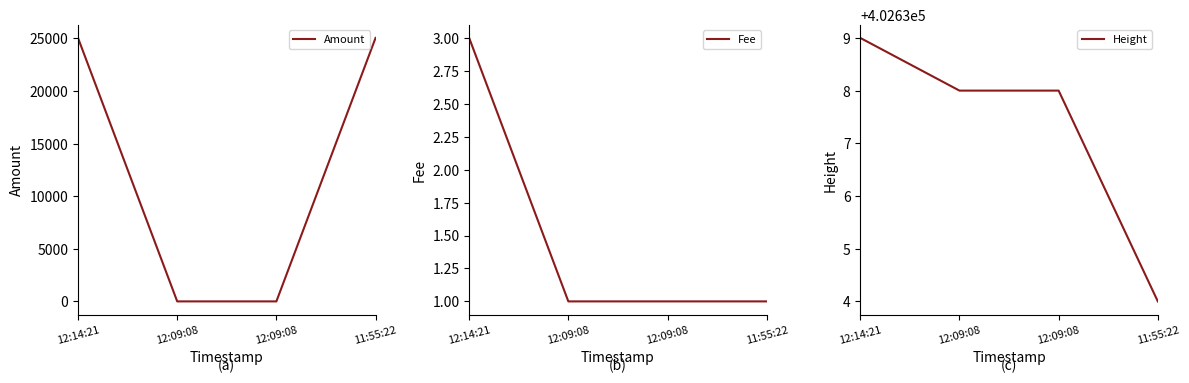

At how many categories does at least one series exceed 205975?

4